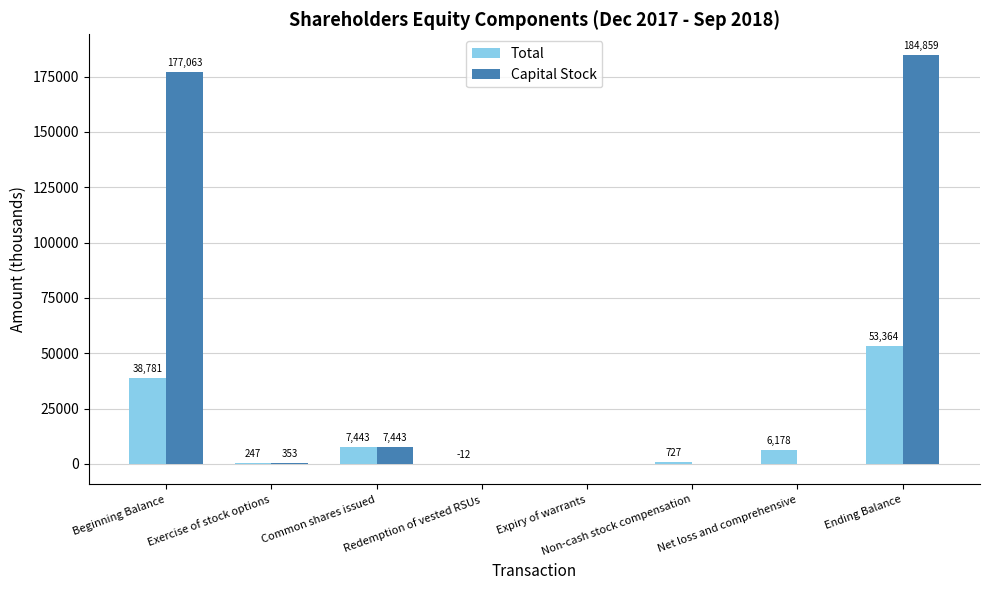

What is the sum of the Total values at Ending Balance and Beginning Balance?

92145